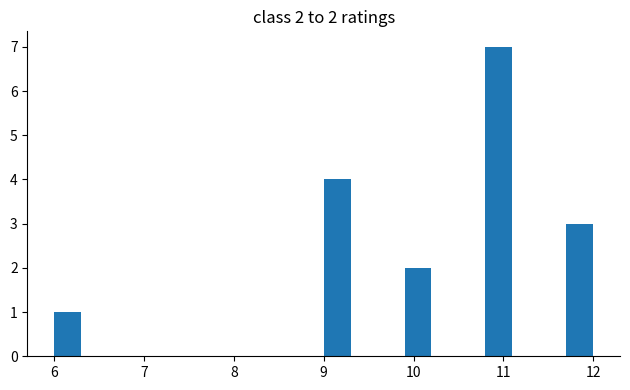

Read against the x-axis, roughly where is the centre of the tallest bar?

11.0